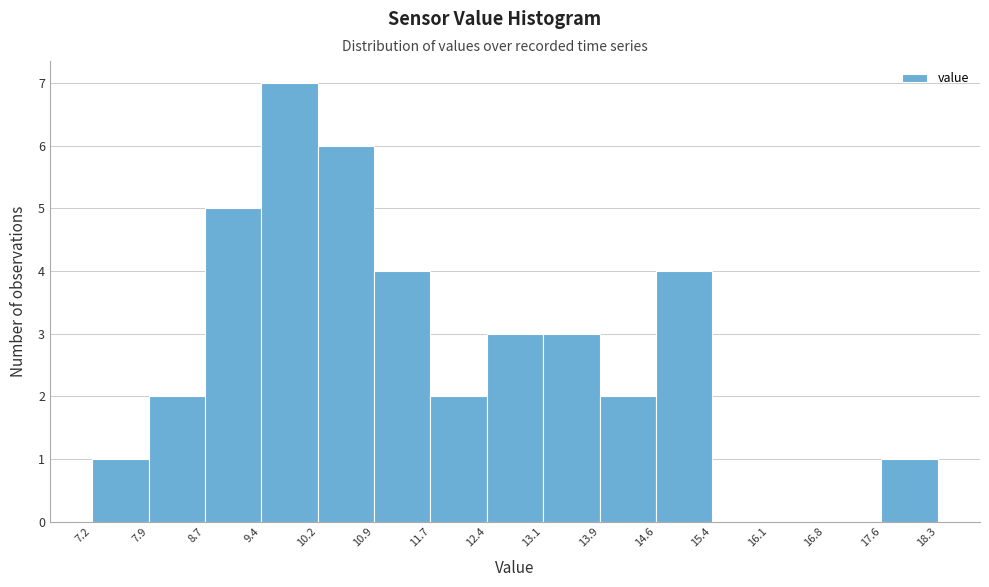

Which range on the x-axis has the tallest bar?

9.4 to 10.2